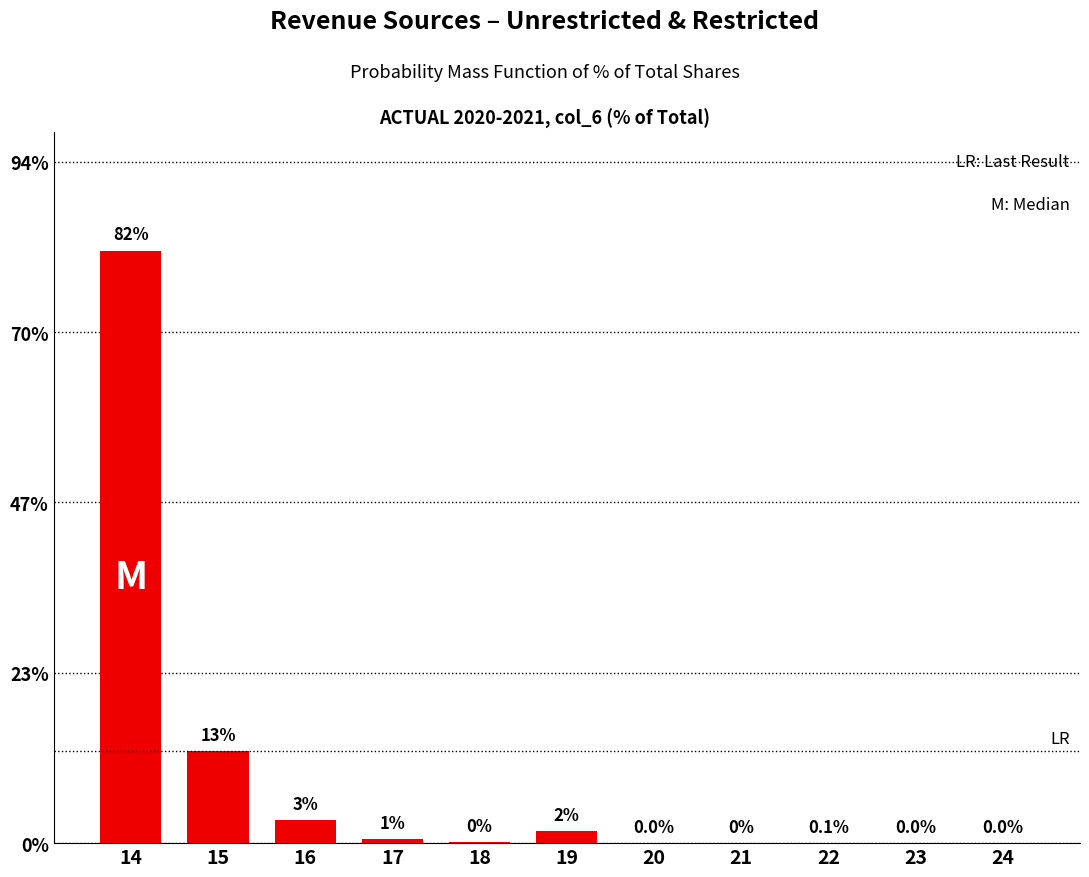

Are the bars horizontal?

No